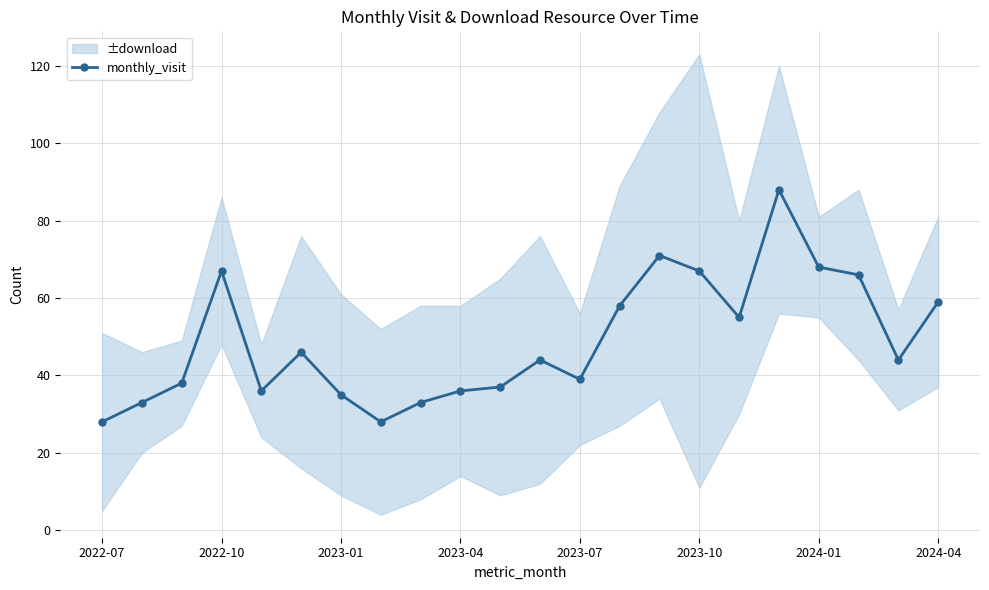

True or false: monthly_visit has more than 2 interior local peaks.

True